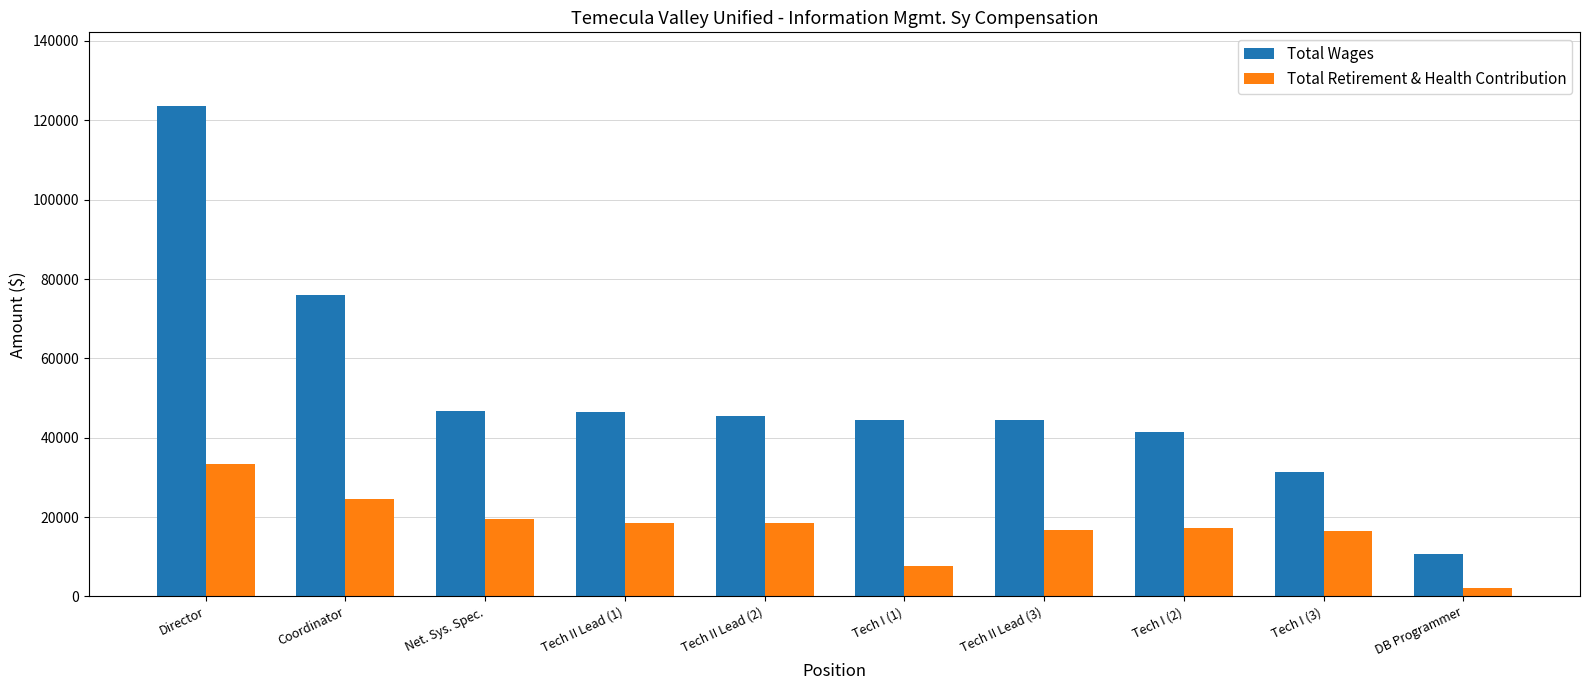

What is the average value of the Total Retirement & Health Contribution series?

17471